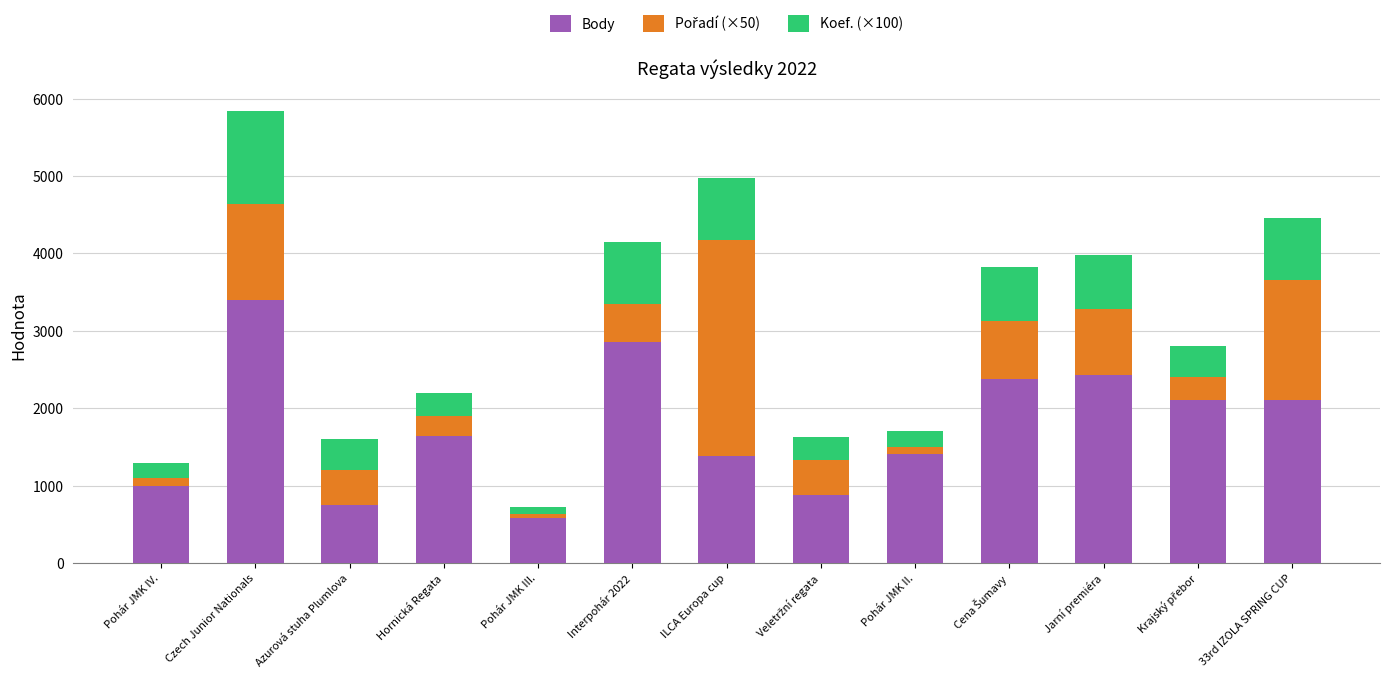

What is the highest value of the Body series?

3394